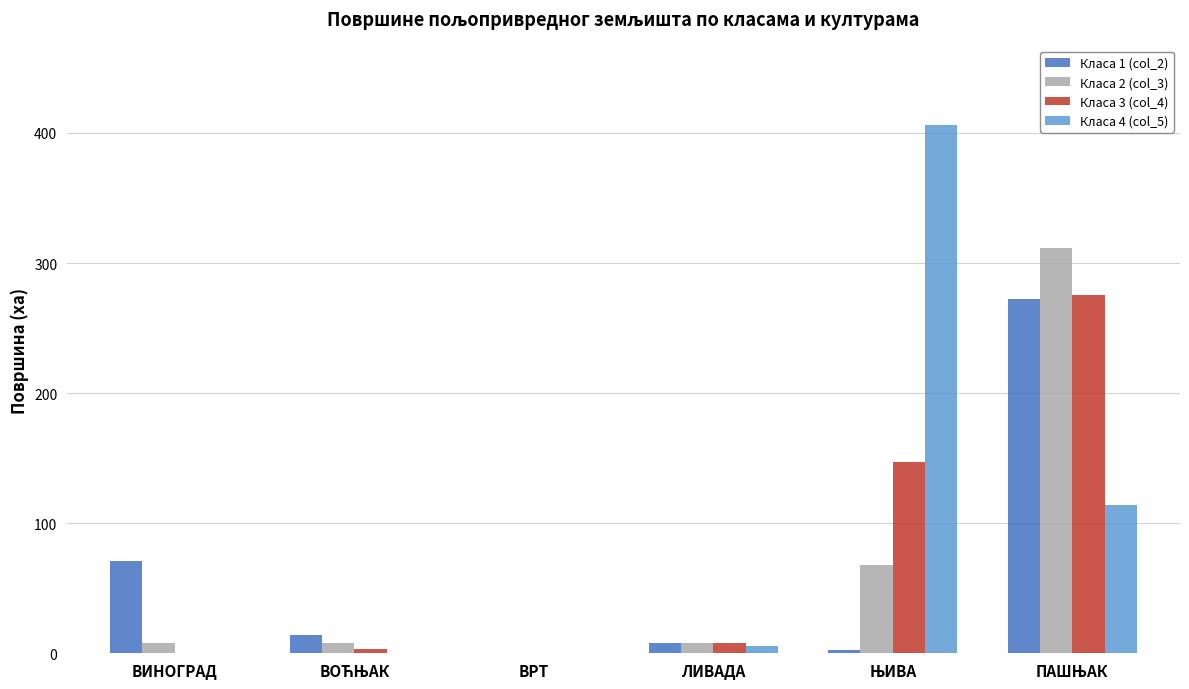

The value of Класа 2 (col_3) at ВРТ is 0.0. True or false?

True